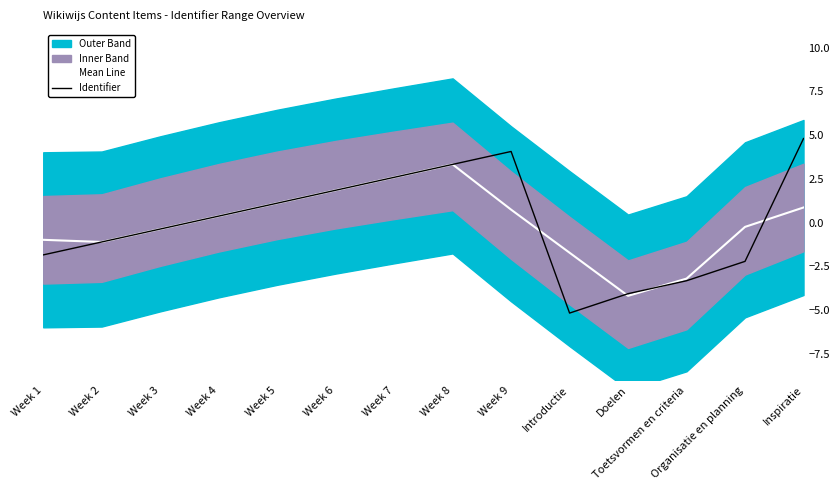

What is the smallest value displayed?

-5.2